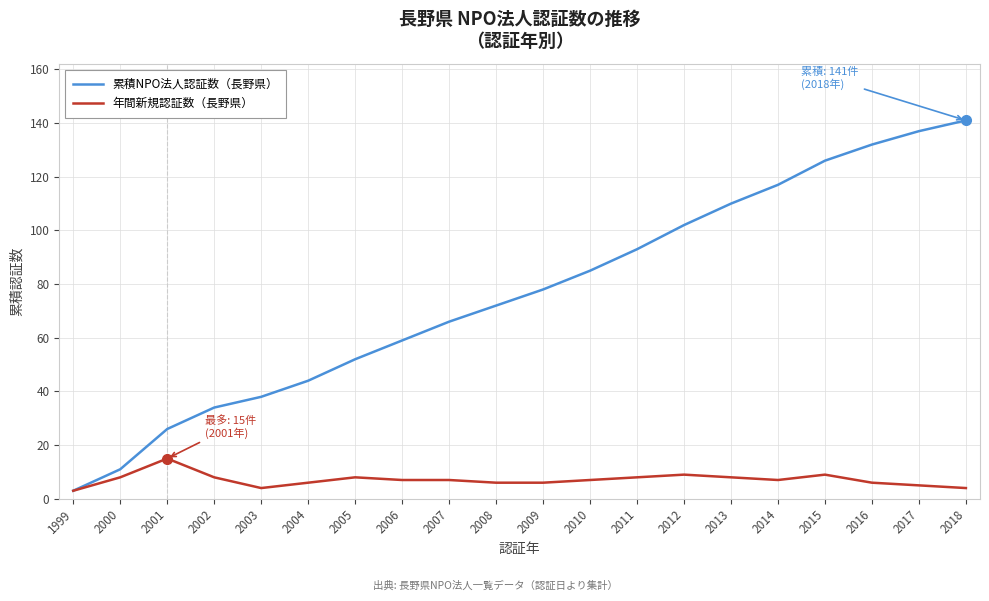

Which category has the lowest value in the 累積NPO法人認証数（長野県） series?

1999